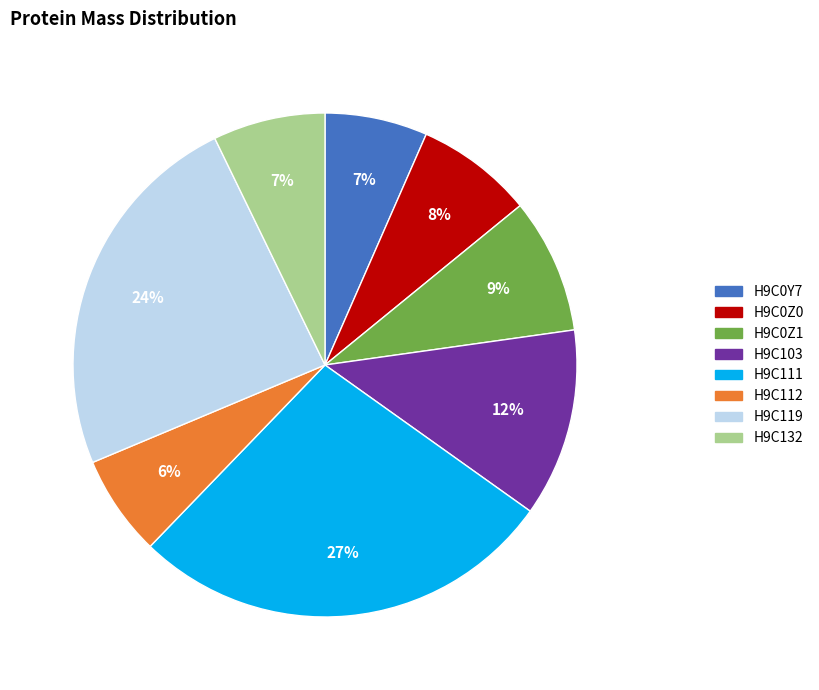

Count the number of slices in the pie.

8